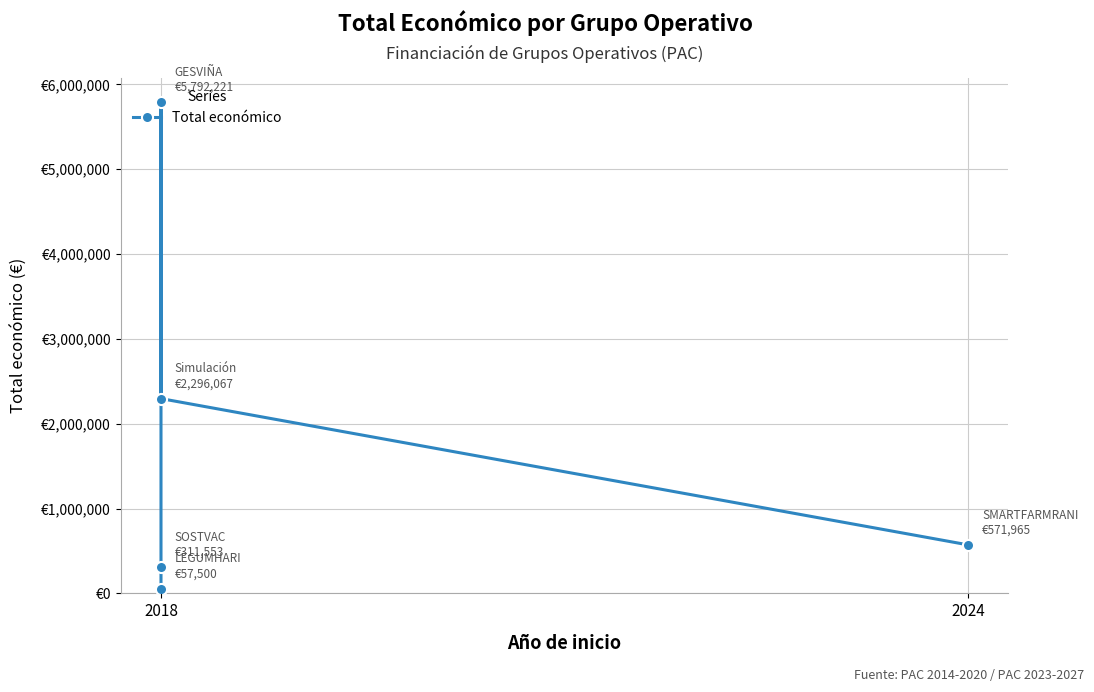

What is the greatest value displayed?

5792221